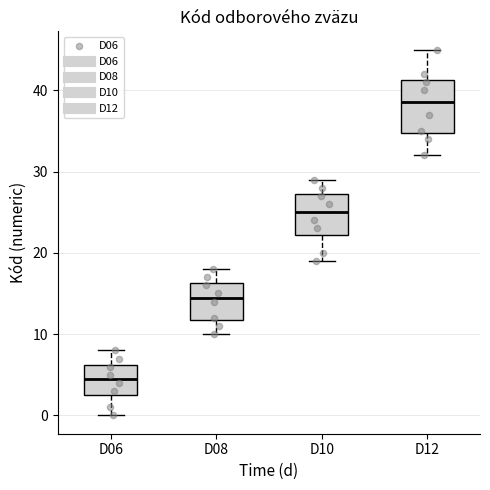

Comparing the boxes themselves (not the whiskers), which one is the tallest?

D12